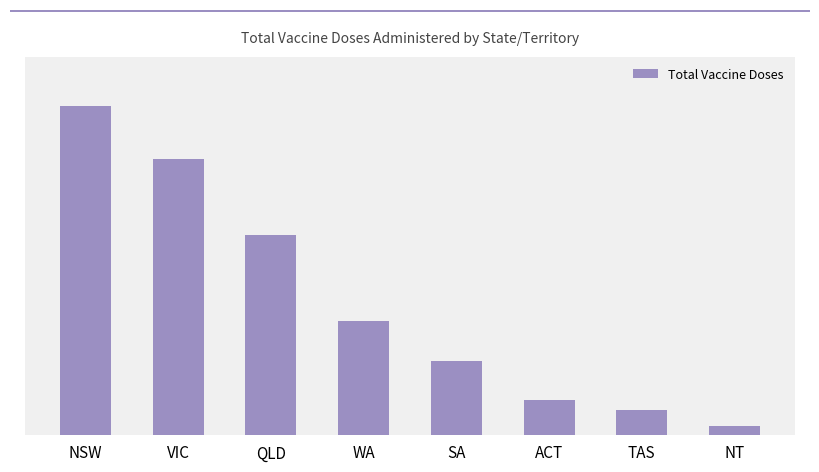

List the labels in order of value, largest first.

NSW, VIC, QLD, WA, SA, ACT, TAS, NT